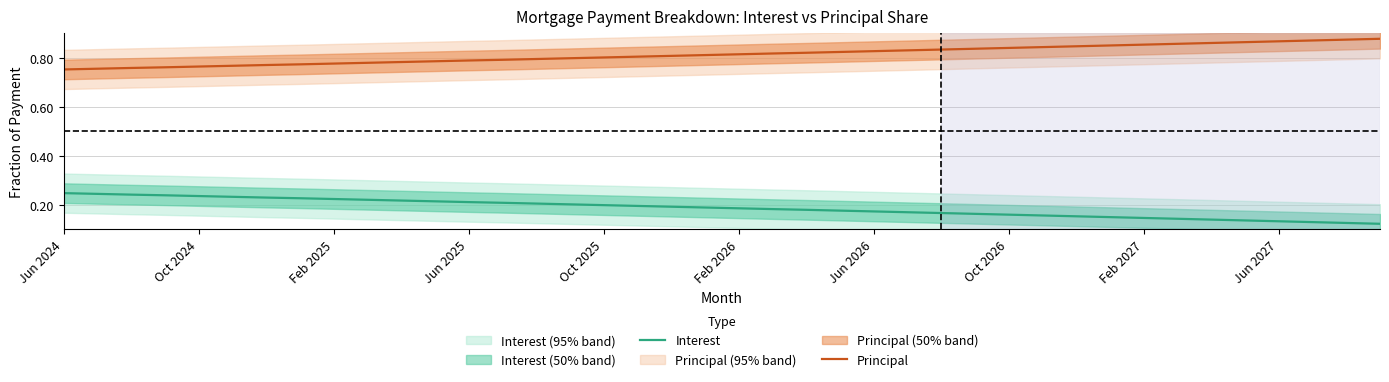

True or false: Principal and Interest cross at least once.

False